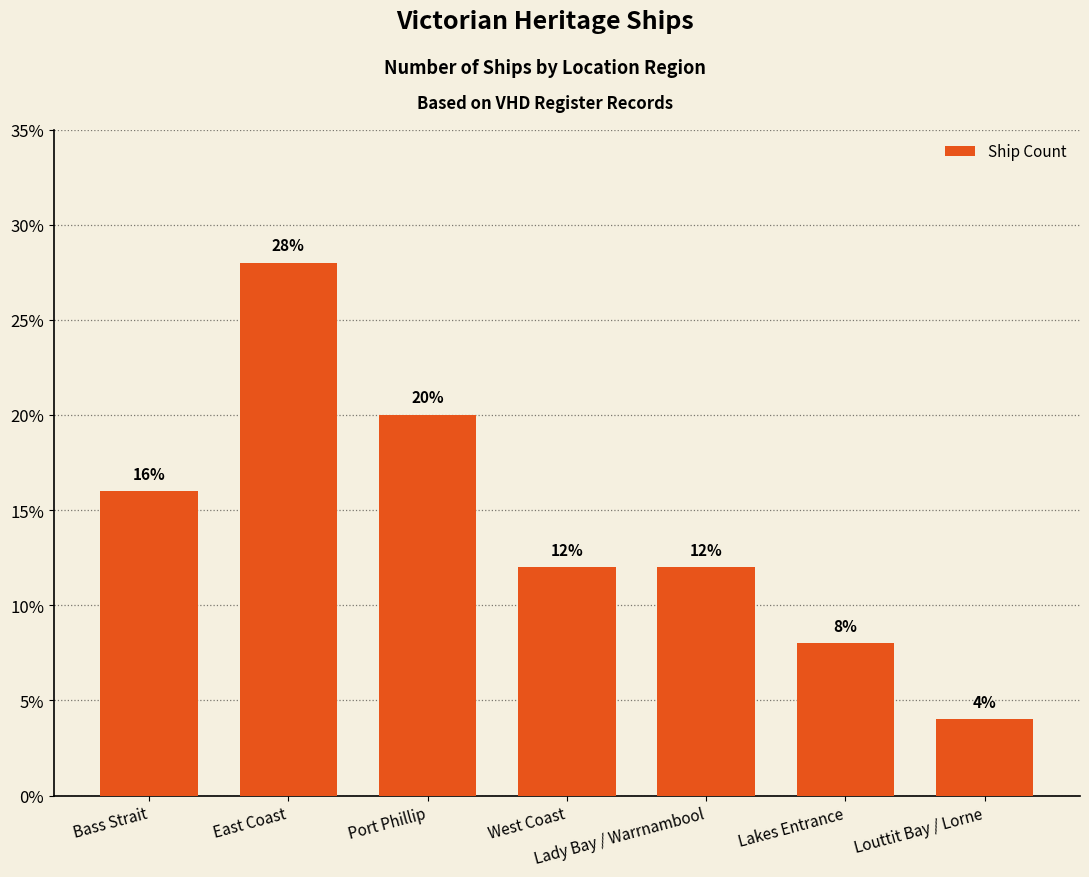

Are the bars horizontal?

No